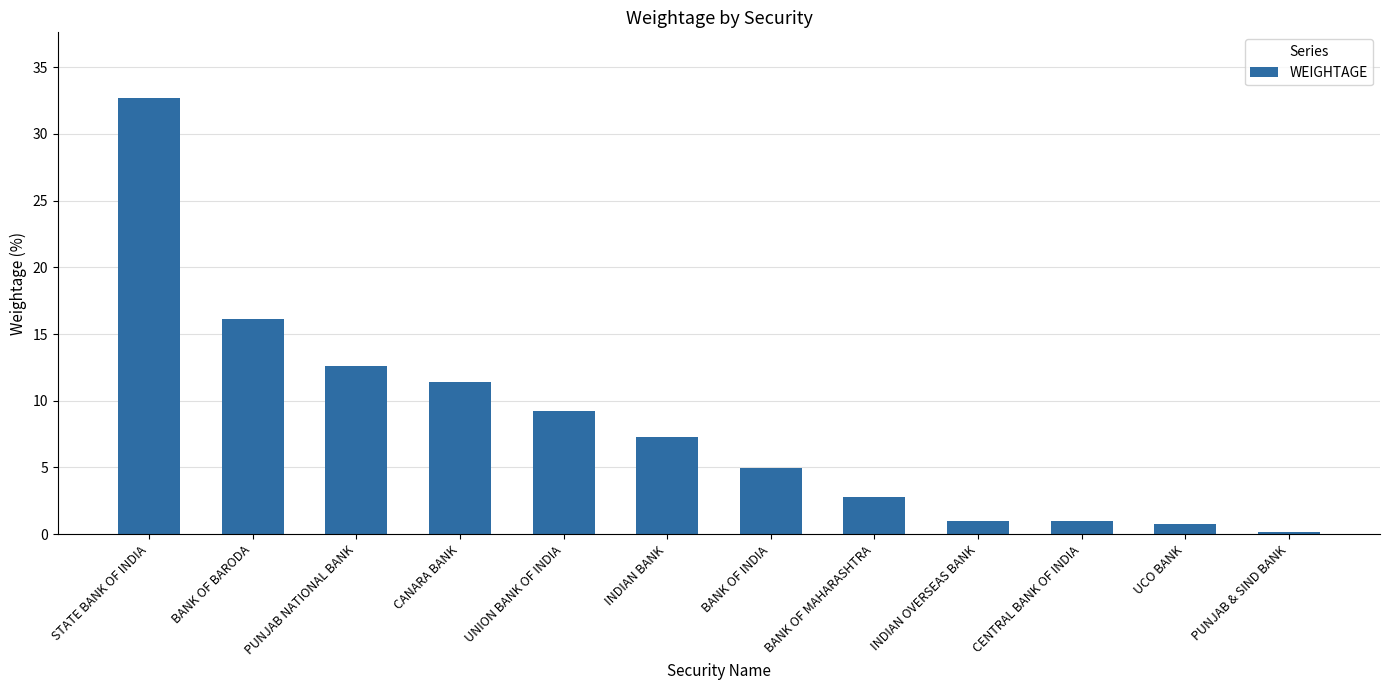

Read the value at INDIAN OVERSEAS BANK.

1.0